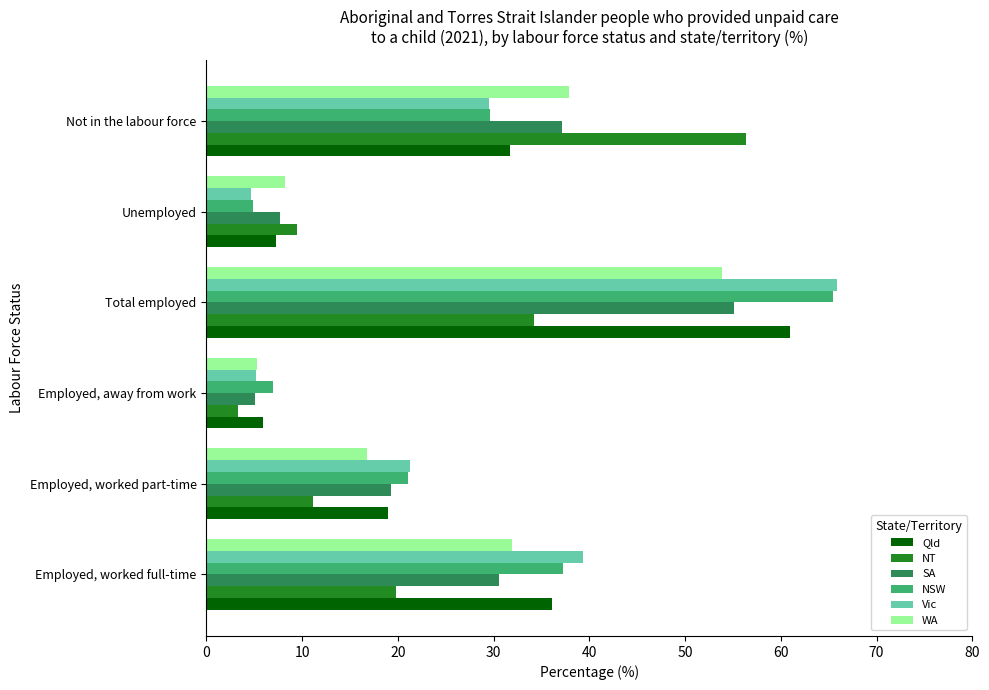

What is the difference between the maximum and minimum values in the NSW series?

60.6